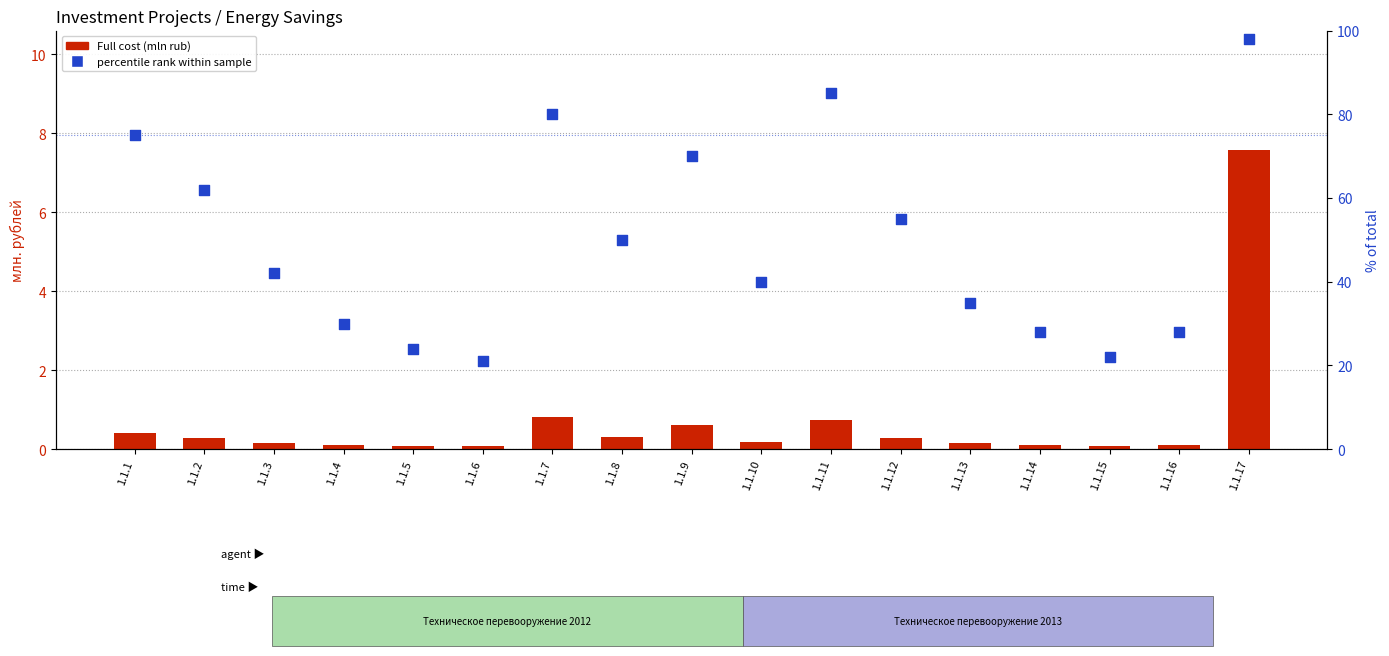

Which series contains the highest Y value?

percentile rank within sample